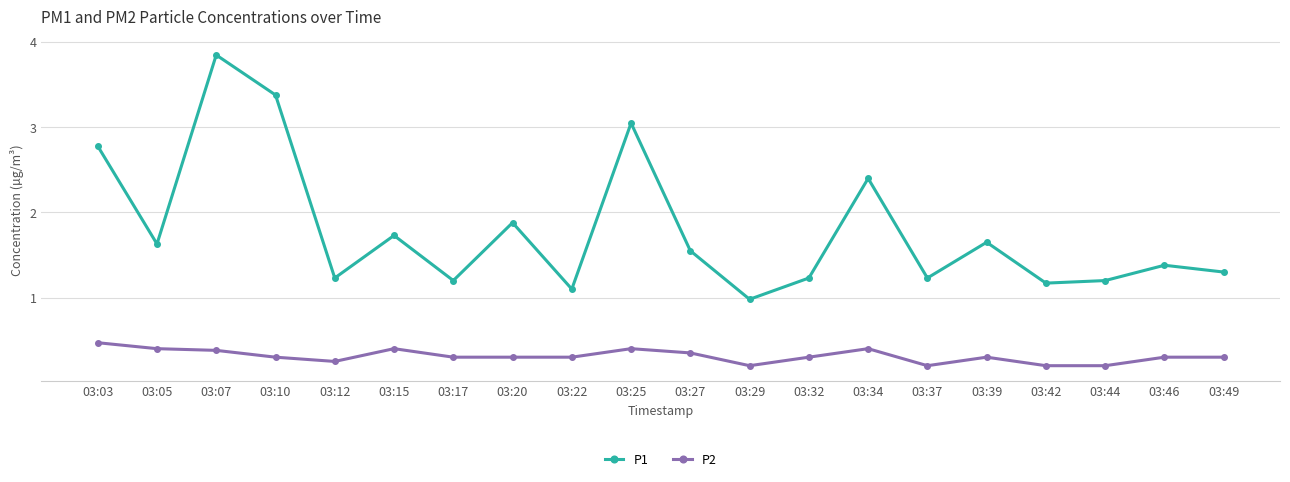

Rank the series by their average value, from lowest to highest.

P2, P1